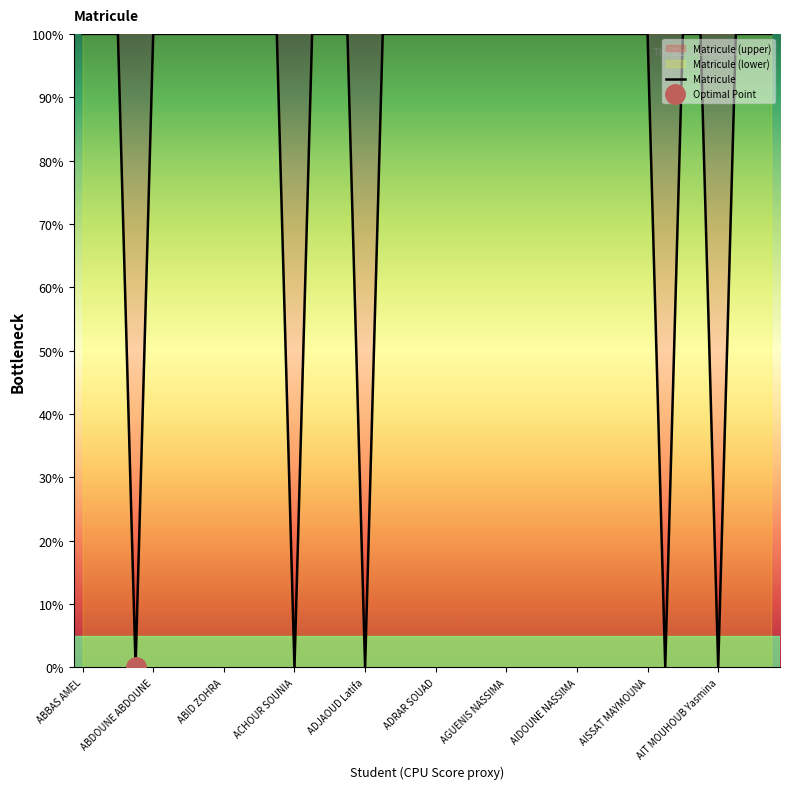

What is the difference between the maximum and minimum values?

100.0